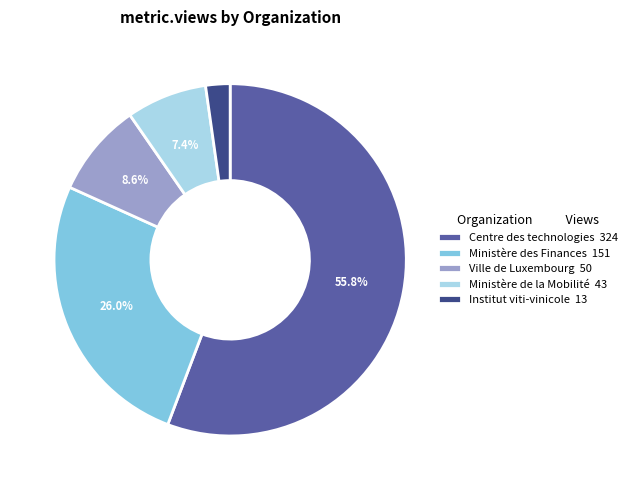

What portion of the pie excludes Centre des technologies 324?

44.2%